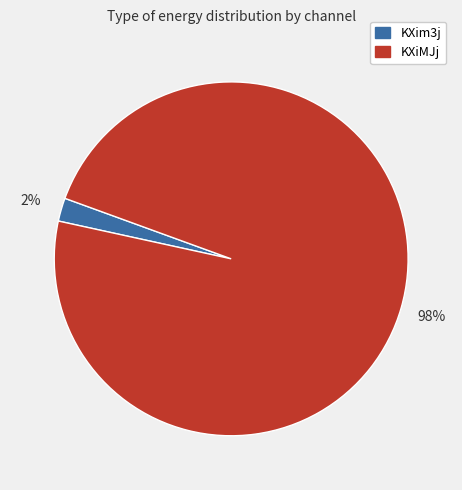

Which has a higher value, KXim3j or KXiMJj?

KXiMJj